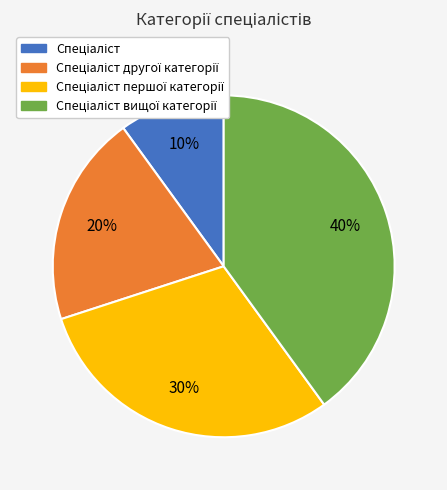

To the nearest percent, what is the difference between the largest and smallest slice percentages?

30%